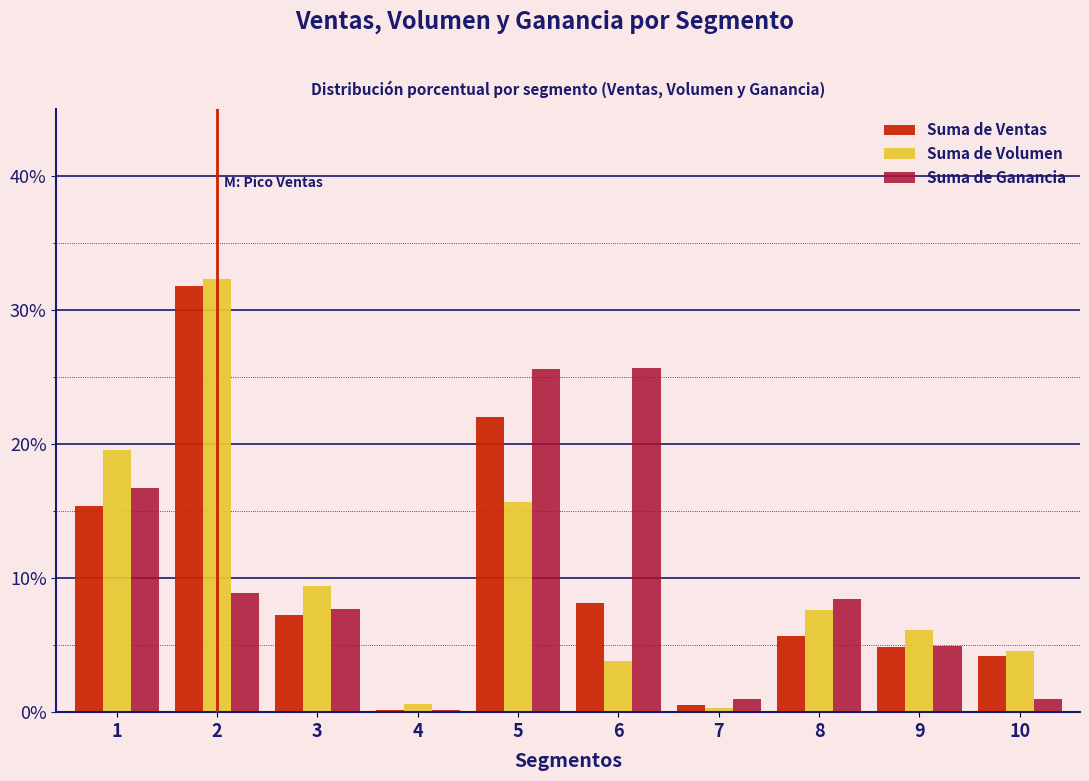

What value does the Suma de Ganancia series have at 10?

1.0